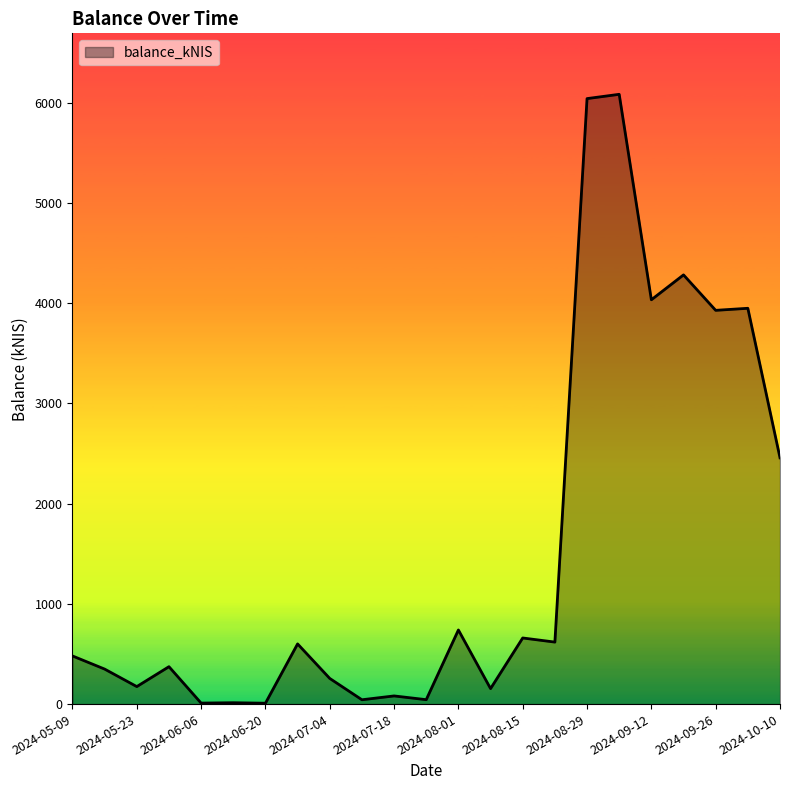

What is the greatest value displayed?

6085.0